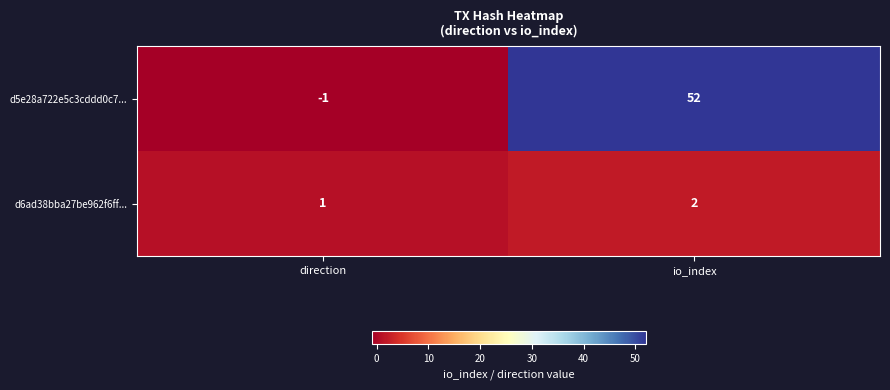

What is the maximum value shown in the chart?

52